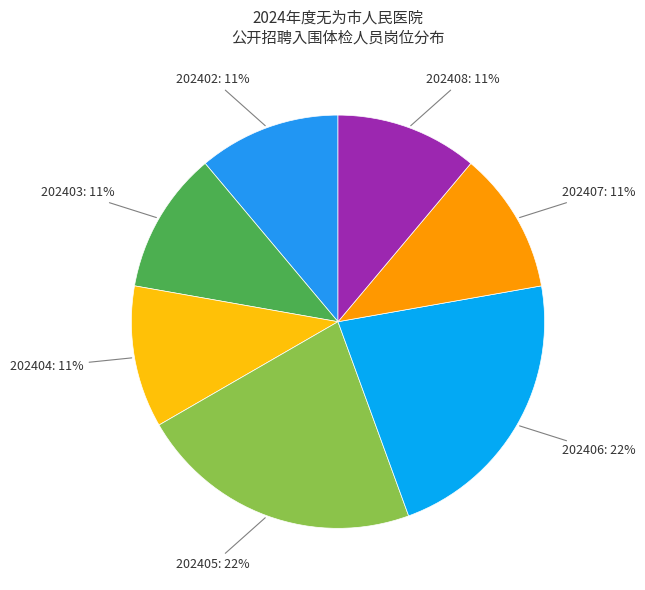

How many segments does this pie chart have?

7